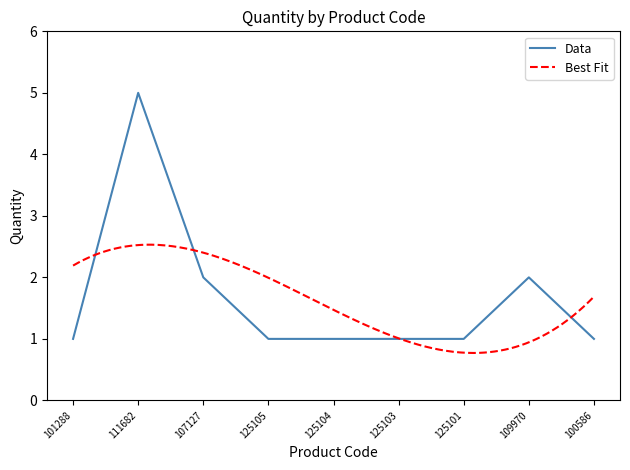

What is the sum of all values?

15